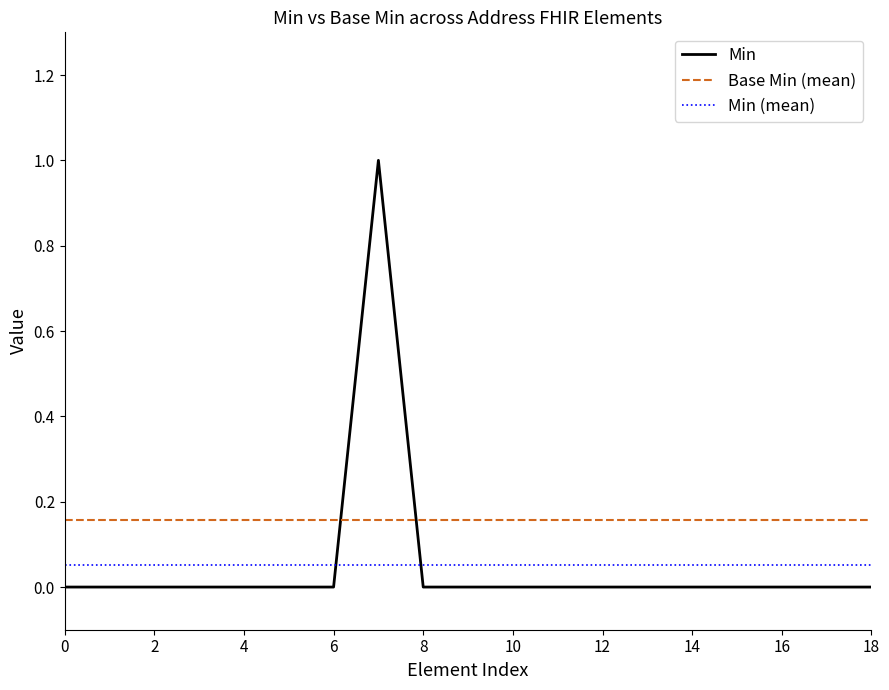

Which series has the largest total across all categories?

Base Min (mean)